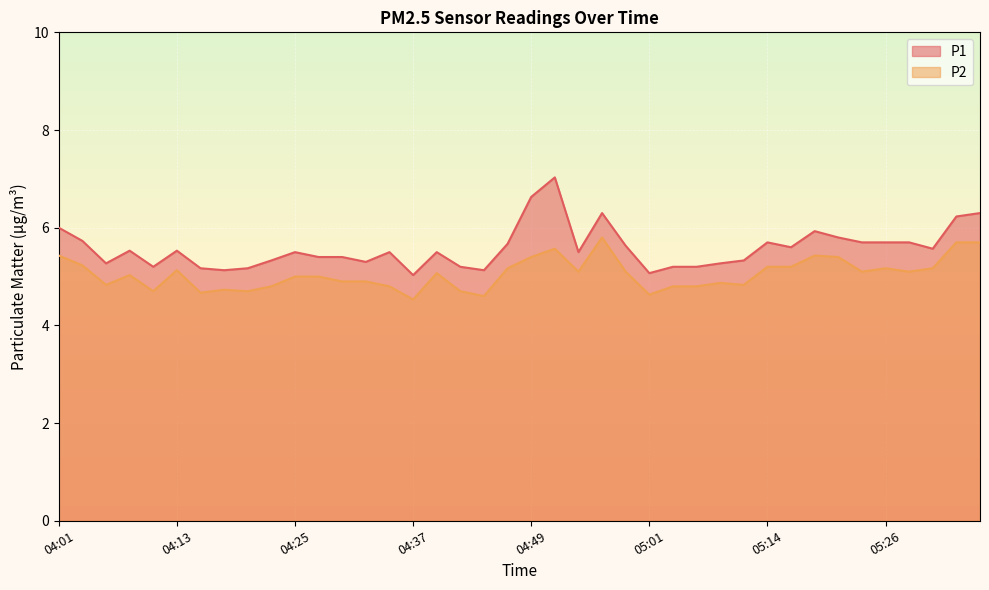

How many values in the P2 series are below 5?

17